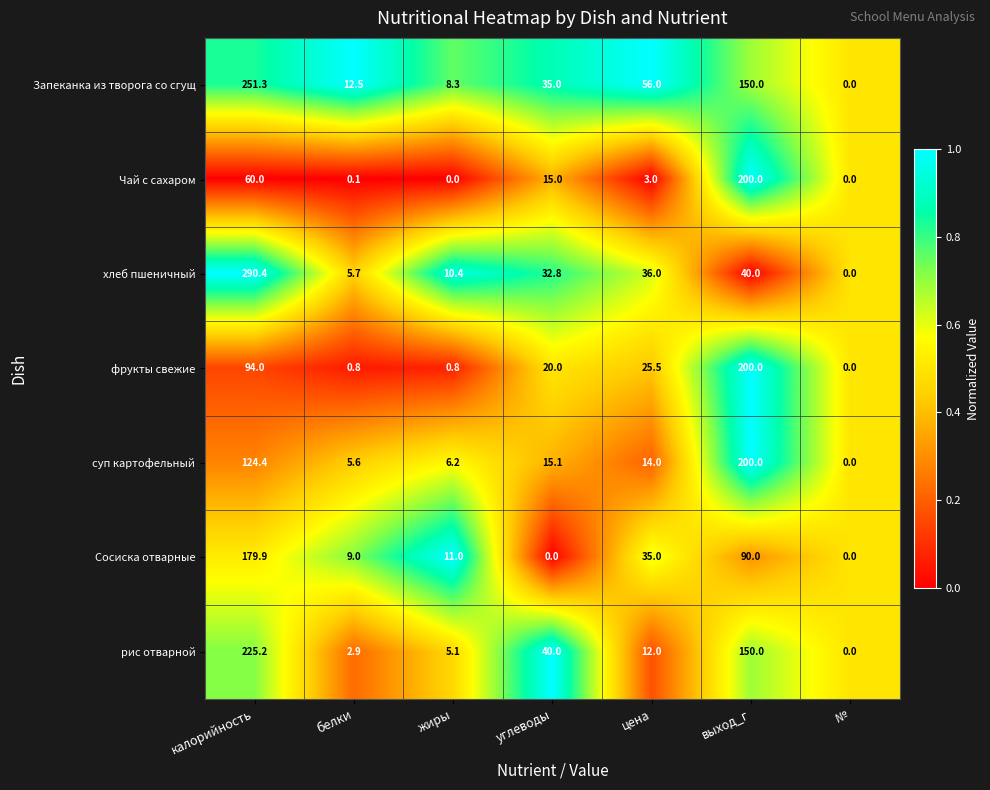

True or false: хлеб пшеничный has a value of 290.4 at калорийность.

True